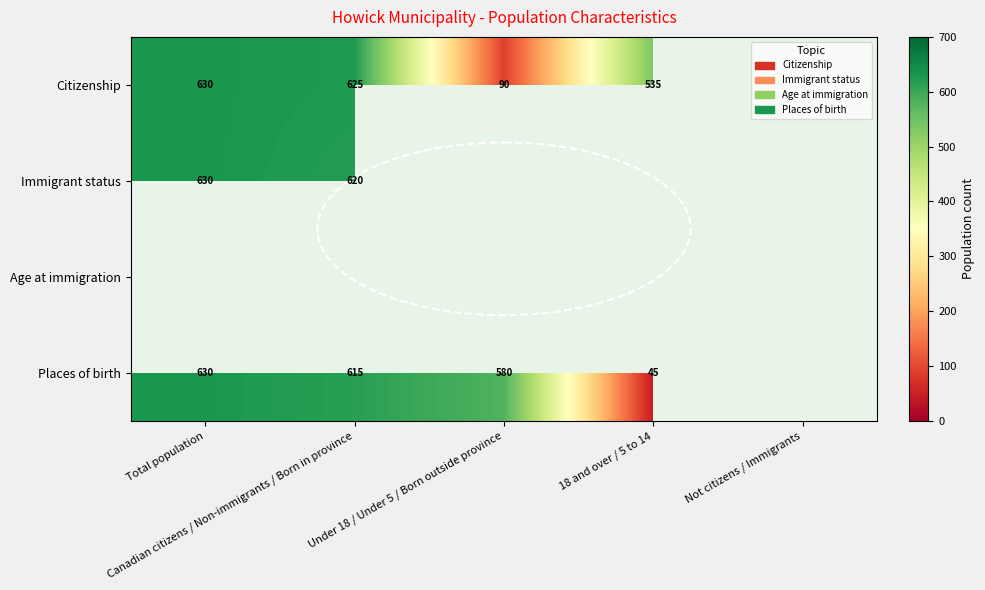

List the series in order of their peak value, lowest first.

Age at immigration, Citizenship, Immigrant status, Places of birth